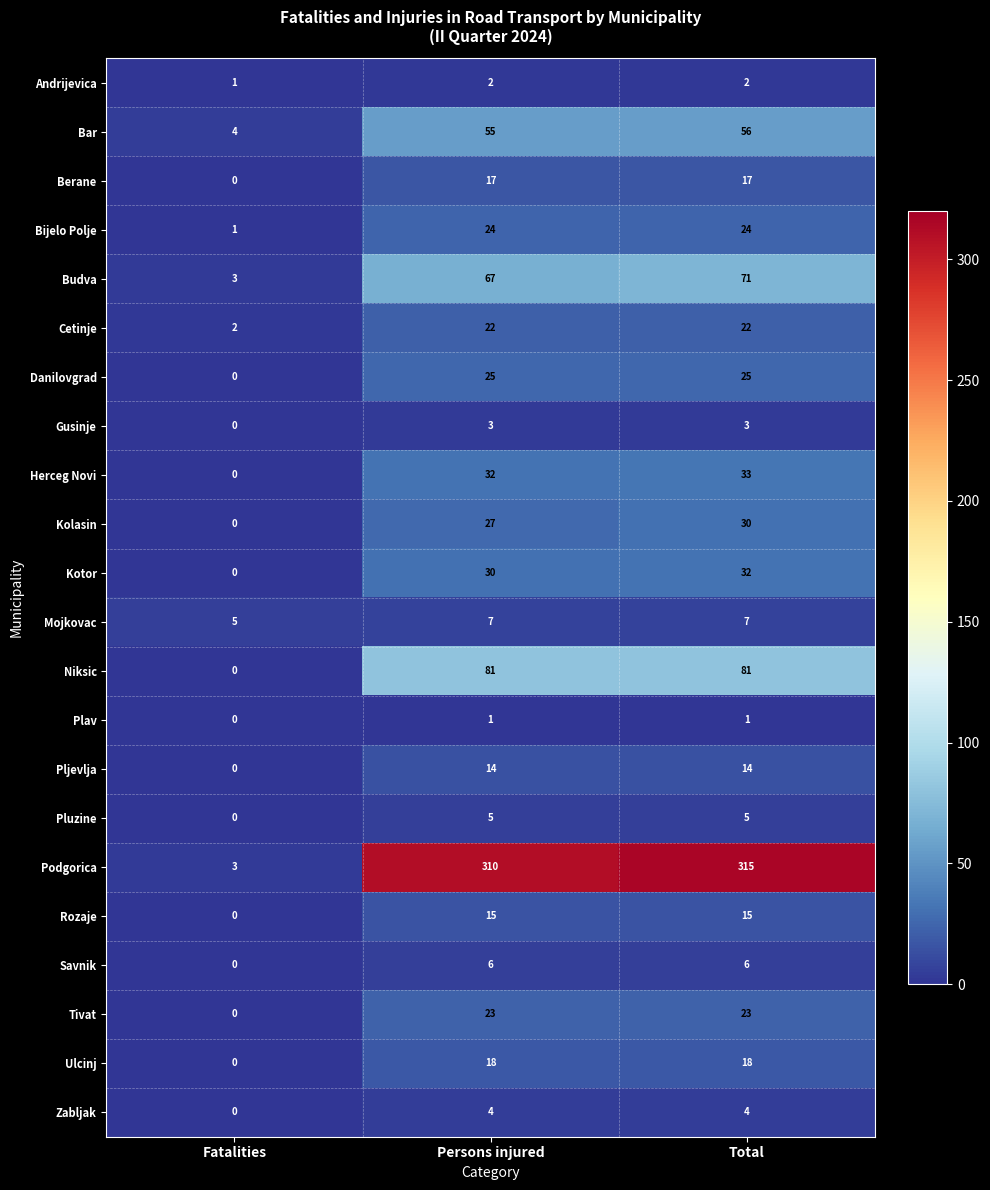

Which series has the largest total across all categories?

Podgorica